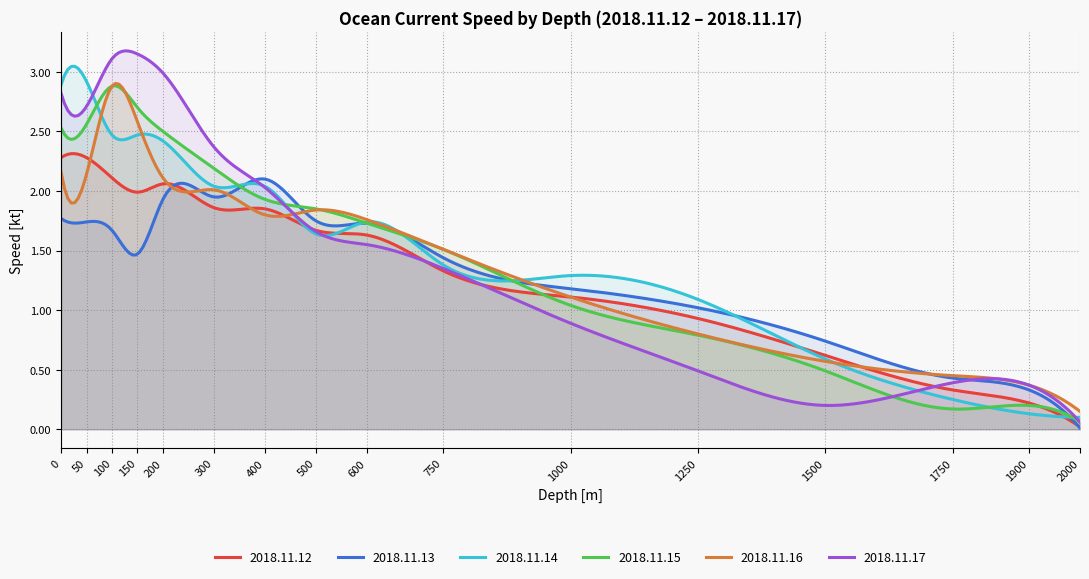

How many times do 2018.11.17 and 2018.11.16 cross each other?

1